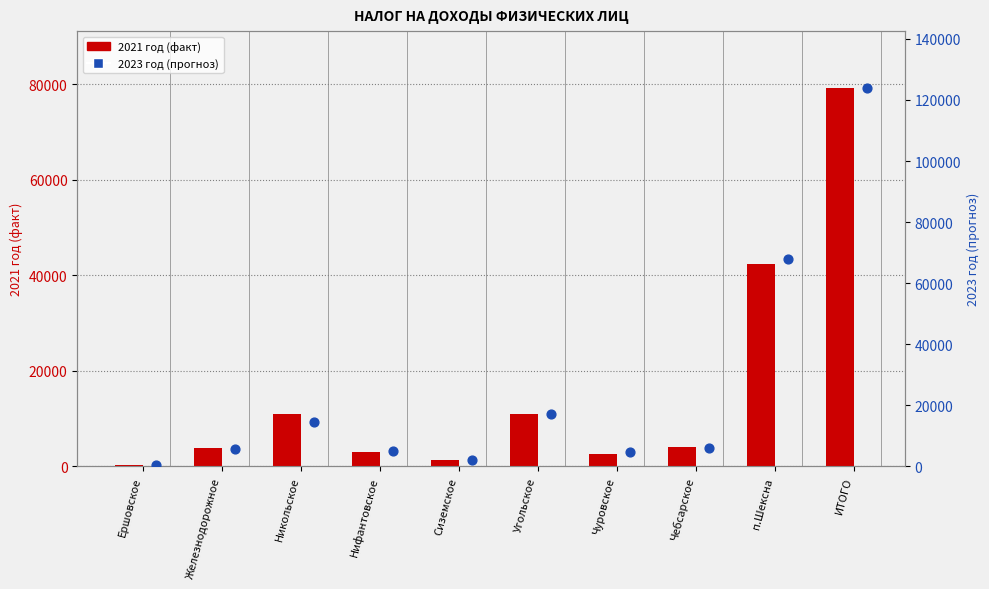

Which series has the widest spread of Y values?

2023 год